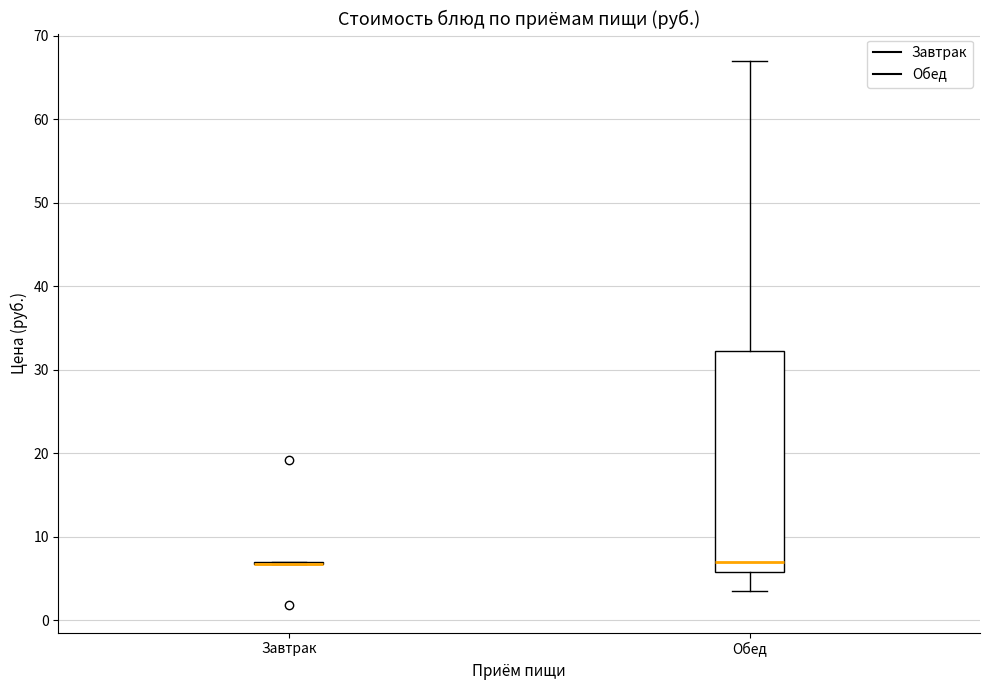

Comparing the boxes themselves (not the whiskers), which one is the tallest?

Обед